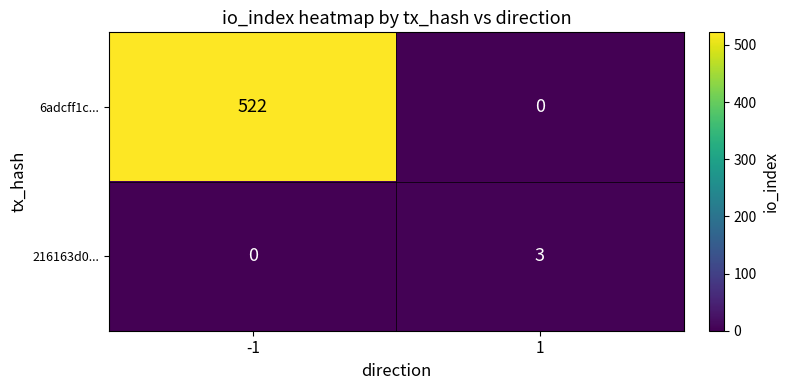

How many positive values does the 216163d0... series have?

1